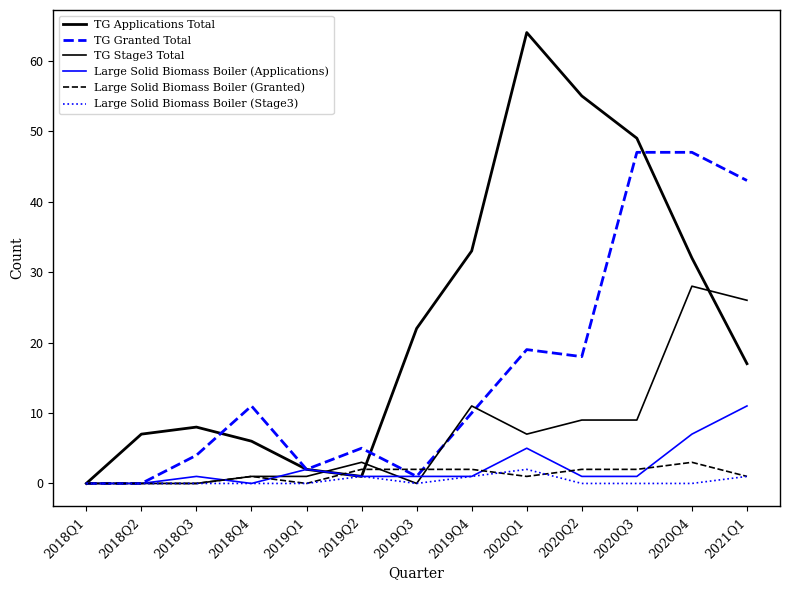

True or false: TG Applications Total and Large Solid Biomass Boiler (Stage3) cross at least once.

False